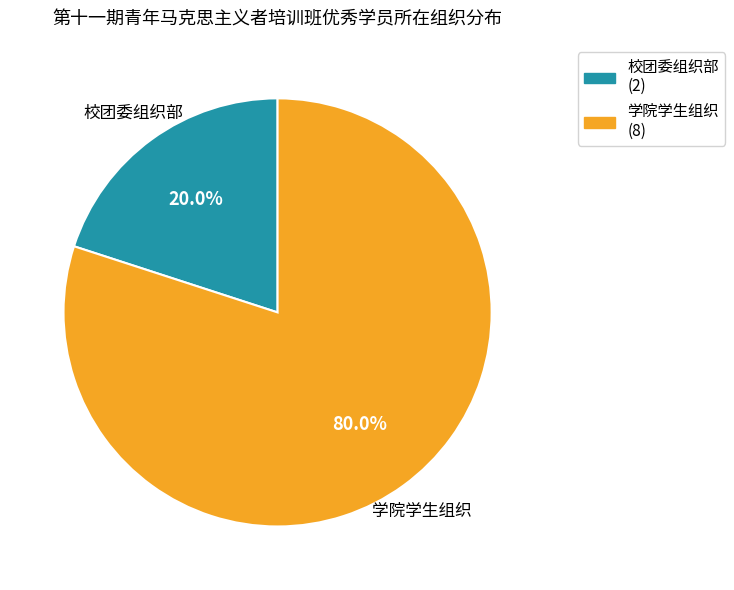

What portion of the pie excludes 学院学生组织?

20.0%